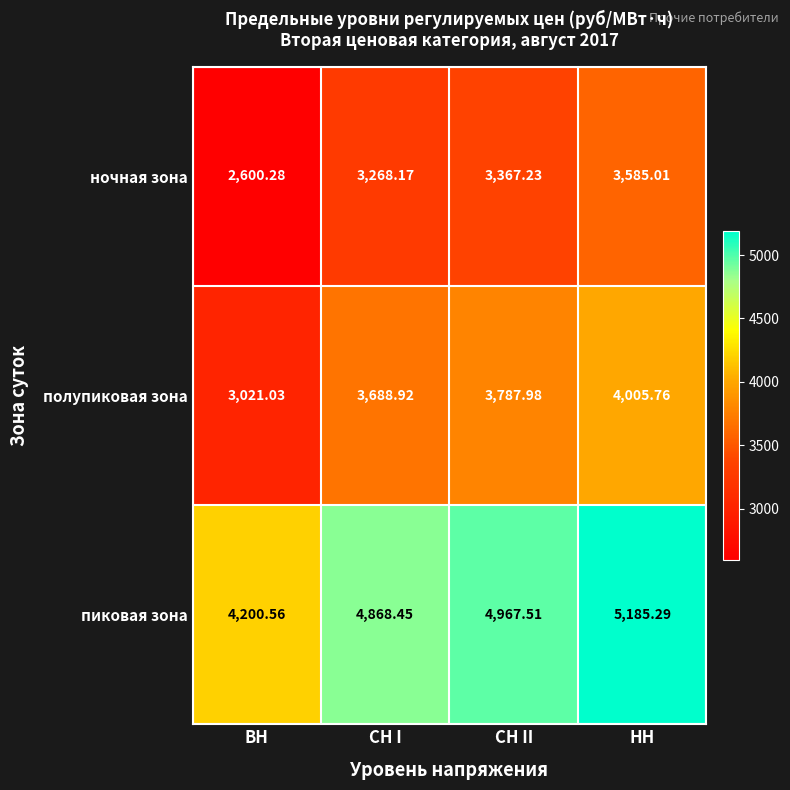

List the series in order of their peak value, lowest first.

ночная зона, полупиковая зона, пиковая зона